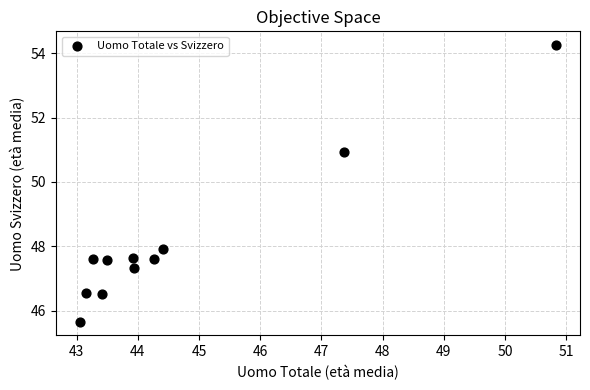

What Y value in the scatter plot is closest to 49?

47.9